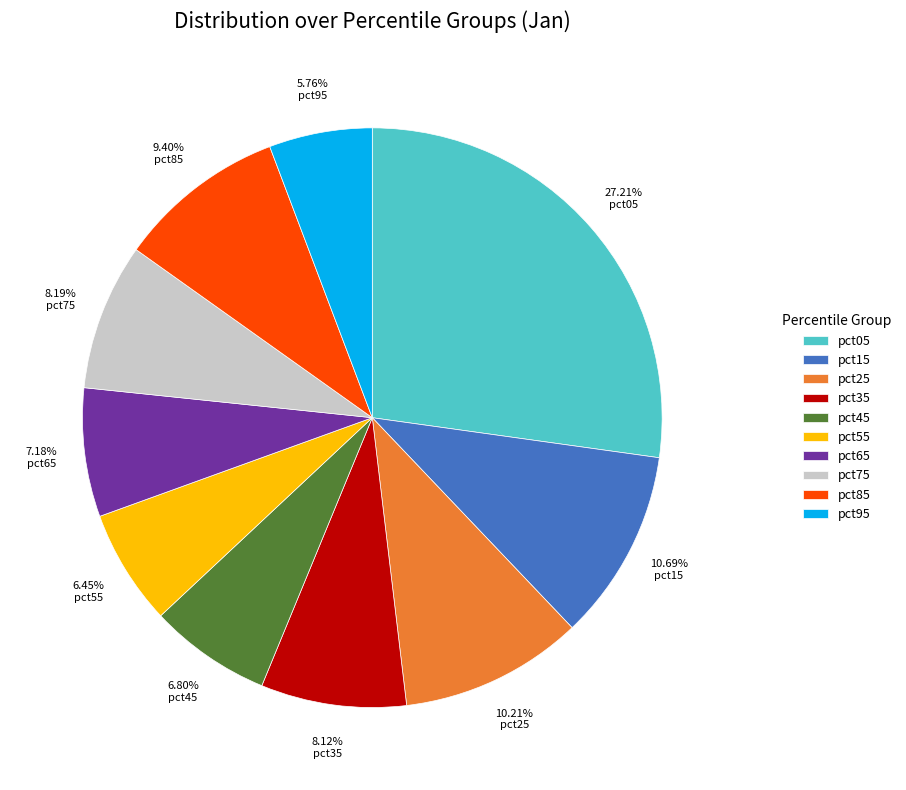

What is the ratio of the value at pct55 to the value at pct15?

0.6